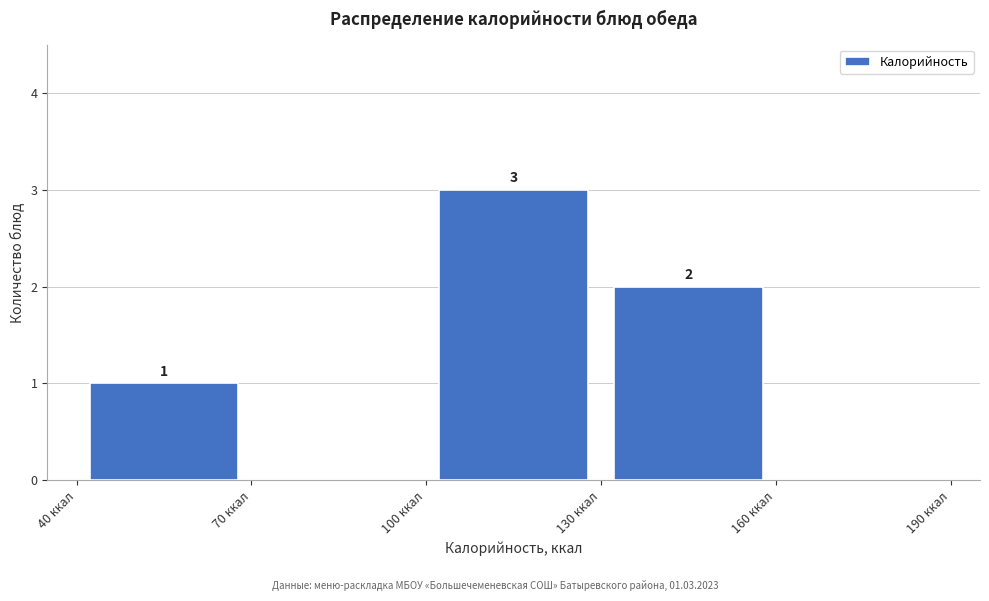

Which range on the x-axis has the tallest bar?

100 to 130